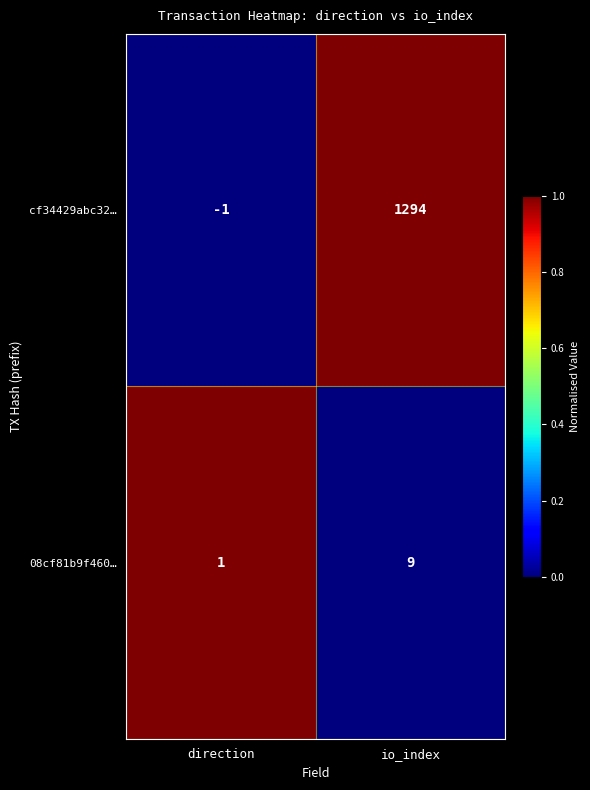

Reading left to right, list all the values displayed in this chart.

cf34429abc32…: direction=-1	io_index=1294
08cf81b9f460…: direction=1	io_index=9